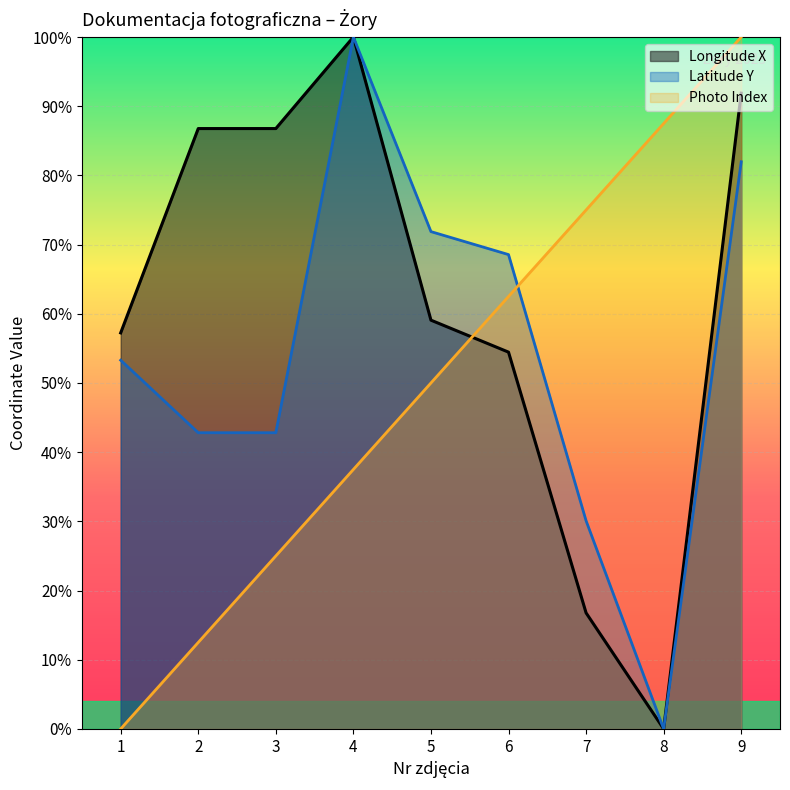

In Longitude X, how many points are higher than both neighbors (excluding endpoints)?

1